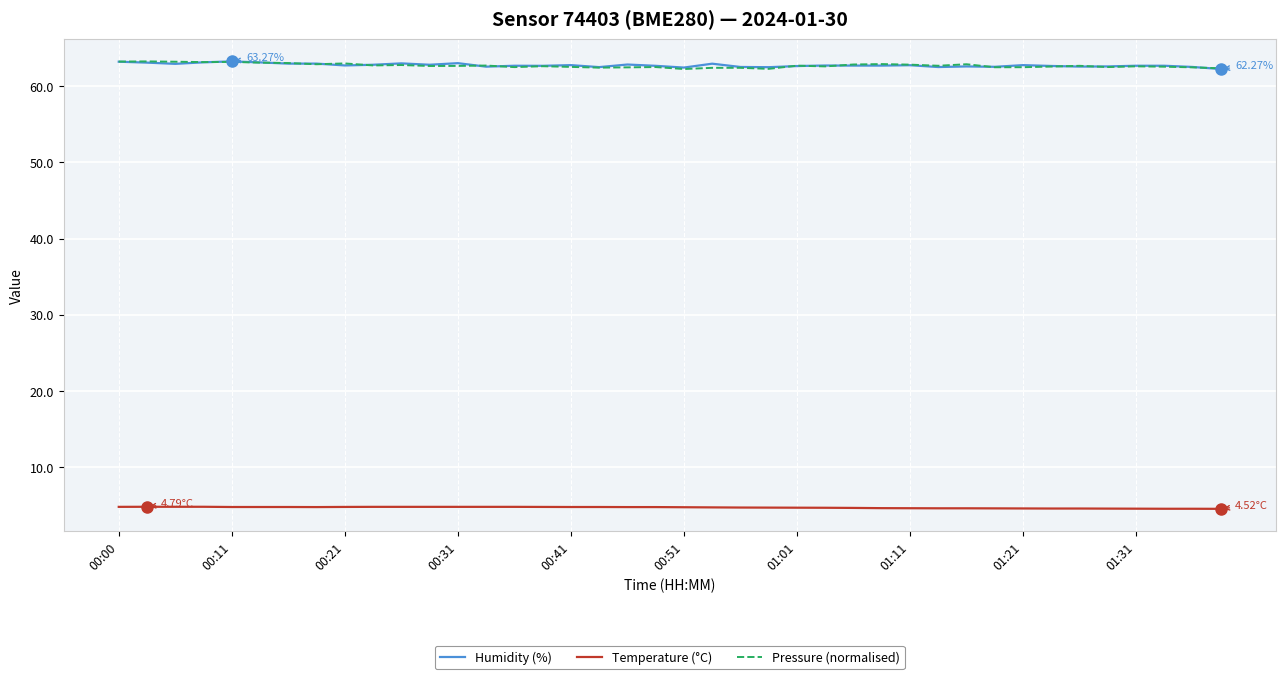

True or false: Pressure (normalised) and Temperature (°C) intersect in this chart.

False